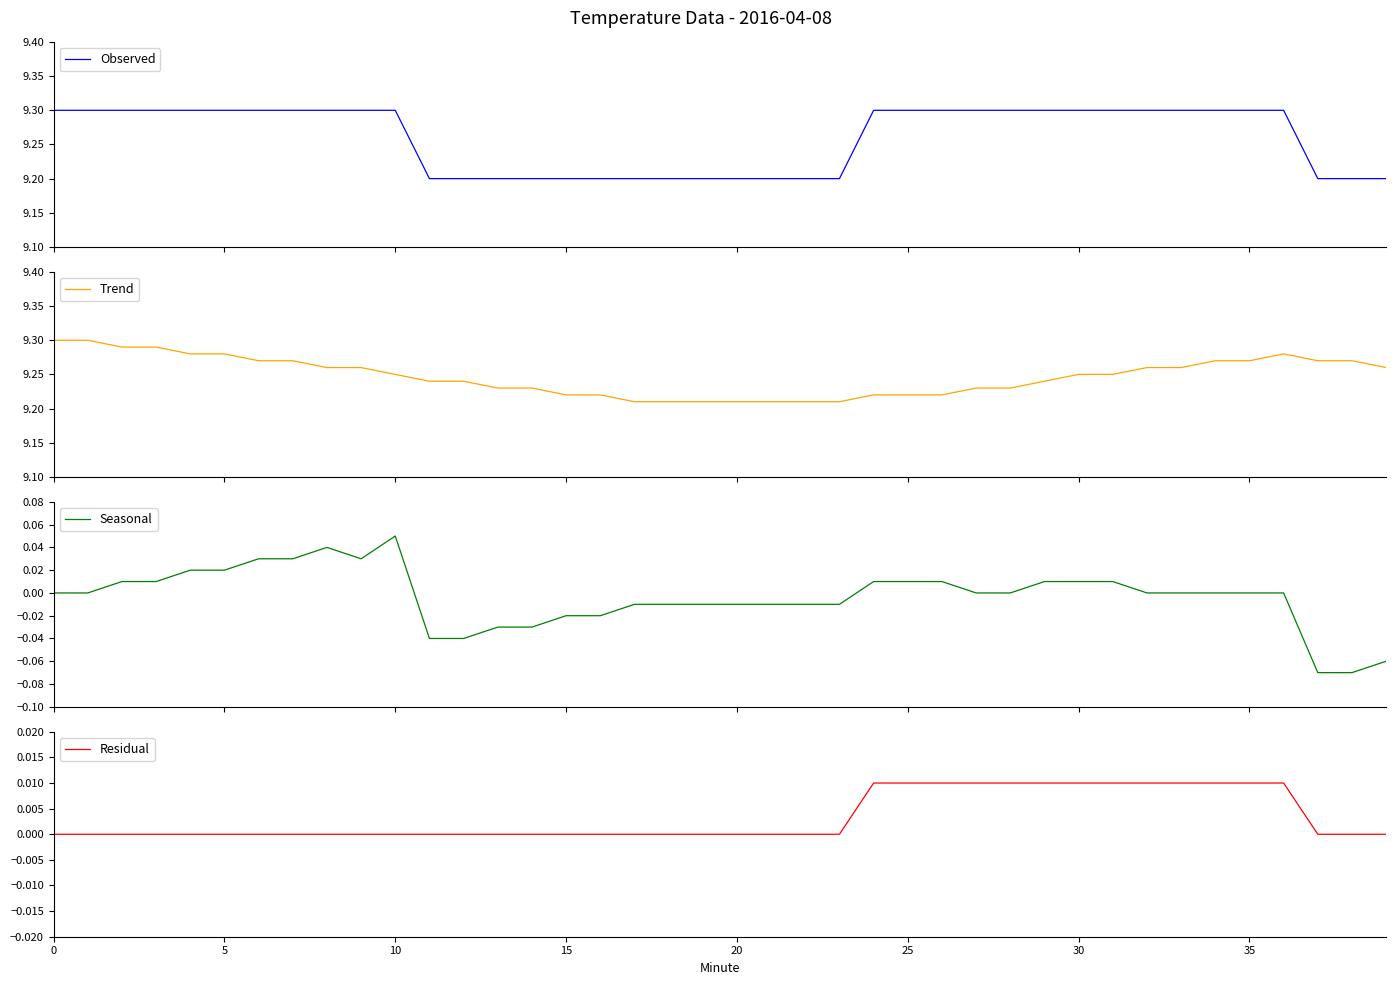

Reading left to right, transcribe all the data shown in this chart.

Observed: 9.3	9.3	9.3	9.3	9.3	9.3	9.3	9.3	9.3	9.3	9.3	9.2	9.2	9.2	9.2	9.2	9.2	9.2	9.2	9.2	9.2	9.2	9.2	9.2	9.3	9.3	9.3	9.3	9.3	9.3	9.3	9.3	9.3	9.3	9.3	9.3	9.3	9.2	9.2	9.2
Trend: 9.3	9.3	9.3	9.3	9.3	9.3	9.3	9.3	9.3	9.3	9.2	9.2	9.2	9.2	9.2	9.2	9.2	9.2	9.2	9.2	9.2	9.2	9.2	9.2	9.2	9.2	9.2	9.2	9.2	9.2	9.2	9.2	9.3	9.3	9.3	9.3	9.3	9.3	9.3	9.3
Seasonal: 0.0	0.0	0.0	0.0	0.0	0.0	0.0	0.0	0.0	0.0	0.1	-0.0	-0.0	-0.0	-0.0	-0.0	-0.0	-0.0	-0.0	-0.0	-0.0	-0.0	-0.0	-0.0	0.0	0.0	0.0	0.0	0.0	0.0	0.0	0.0	0.0	0.0	0.0	0.0	0.0	-0.1	-0.1	-0.1
Residual: 0.0	0.0	-0.0	-0.0	-0.0	-0.0	-0.0	-0.0	-0.0	-0.0	-0.0	0.0	0.0	0.0	0.0	0.0	0.0	0.0	0.0	0.0	0.0	0.0	0.0	0.0	0.0	0.0	0.0	0.0	0.0	0.0	0.0	0.0	0.0	0.0	0.0	0.0	0.0	-0.0	-0.0	-0.0